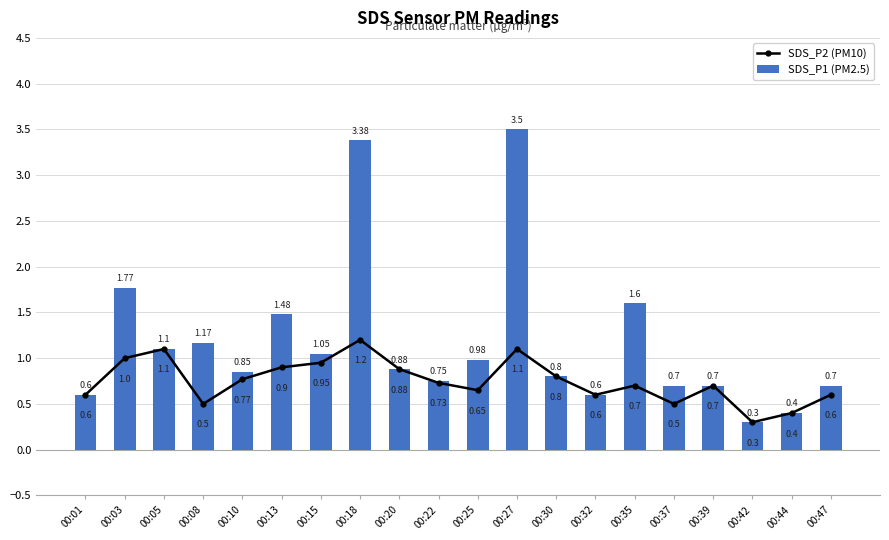

Rank the series at 00:10 from lowest to highest value.

SDS_P2 (PM10), SDS_P1 (PM2.5)